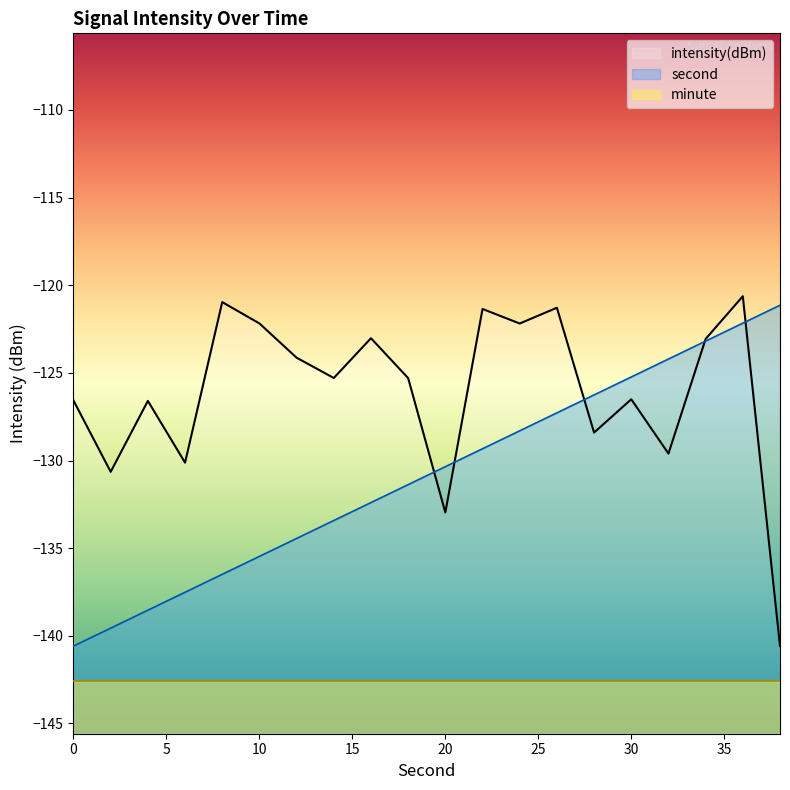

At which category does intensity reach its first local peak?

4